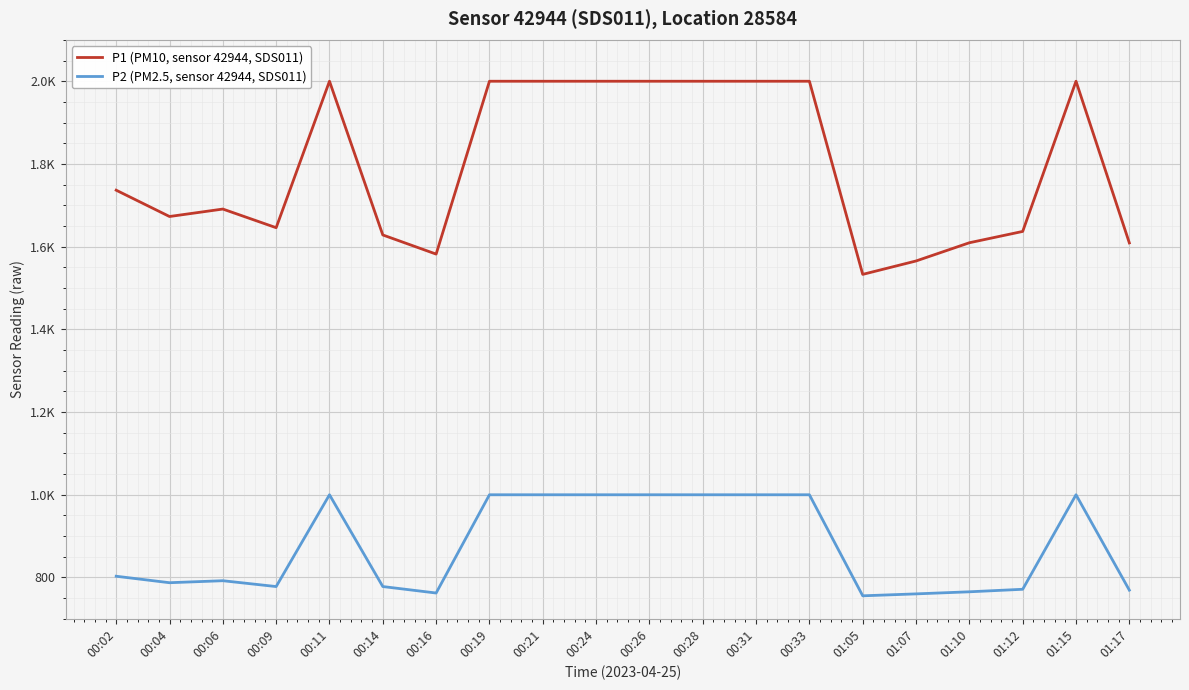

Which series changed the most between 00:02 and 00:09?

P1 (PM10, sensor 42944, SDS011)